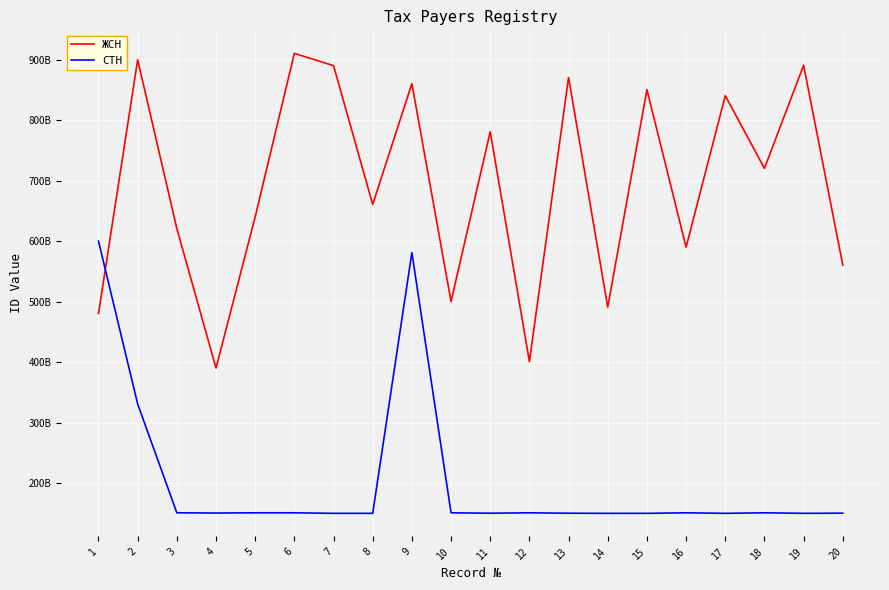

True or false: СТН and ЖСН intersect in this chart.

True